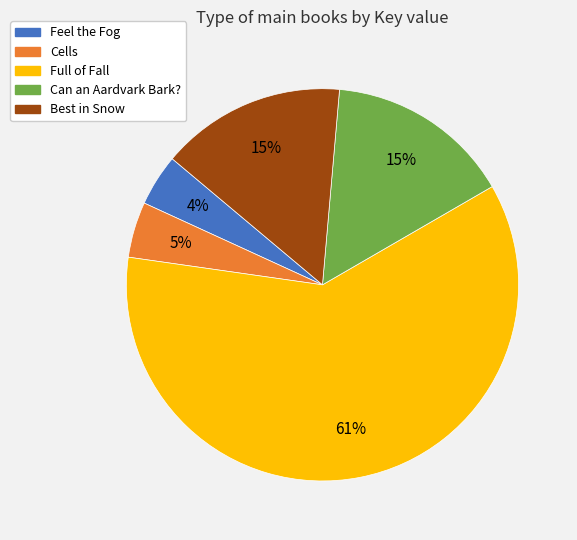

To the nearest percent, what is the average slice percentage?

20%